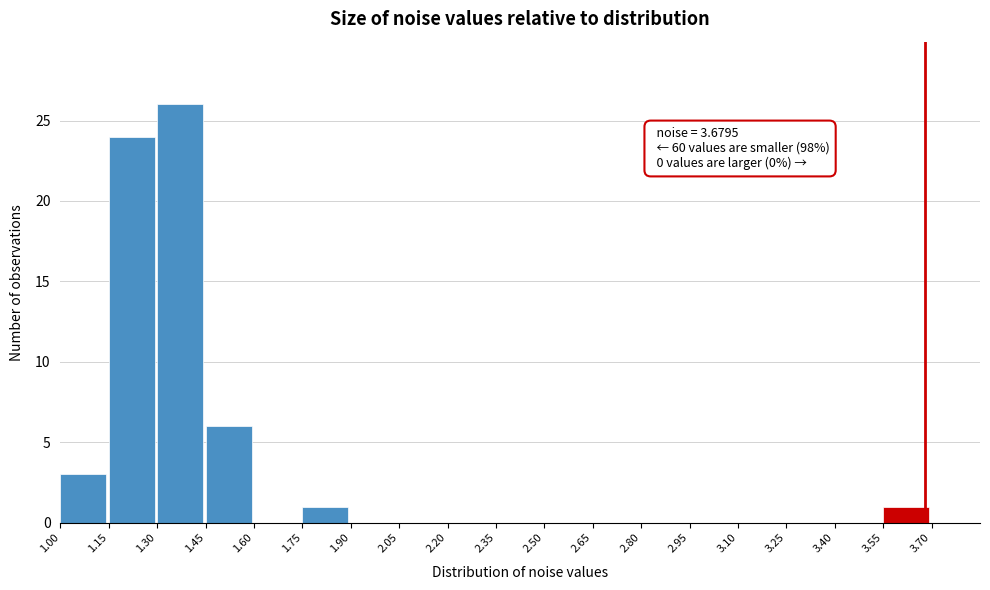

Which range on the x-axis has the tallest bar?

1.30 to 1.45